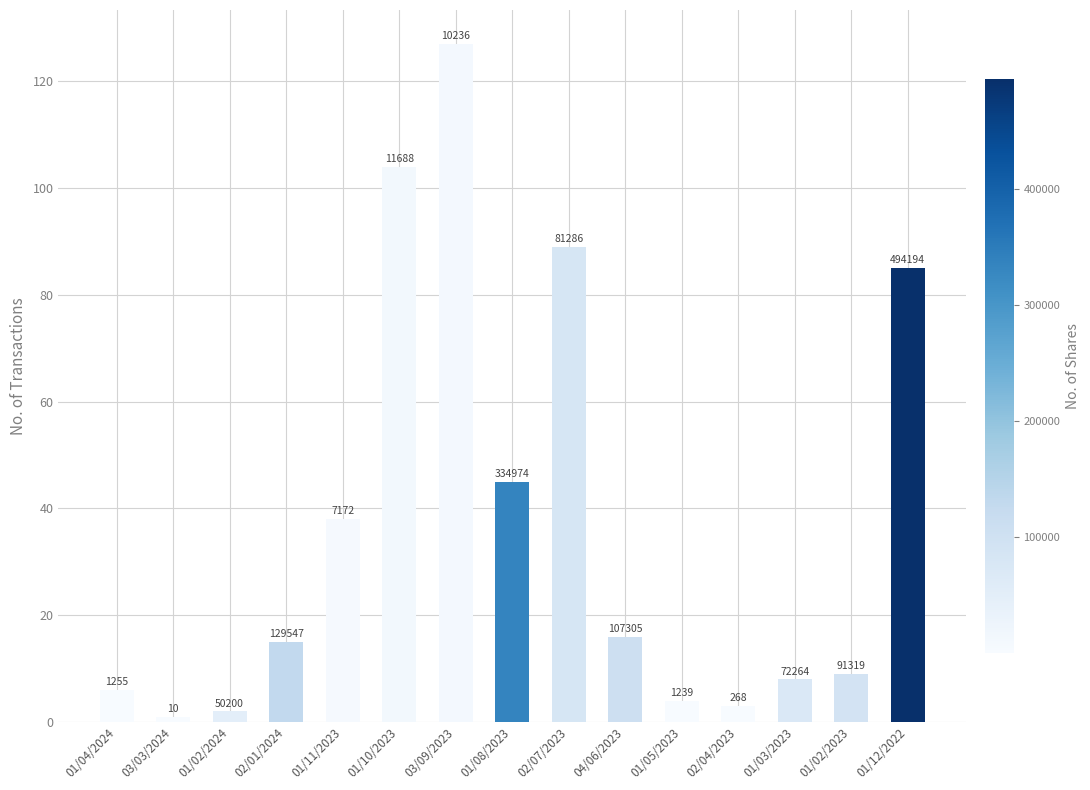

How many bars are there in total?

15